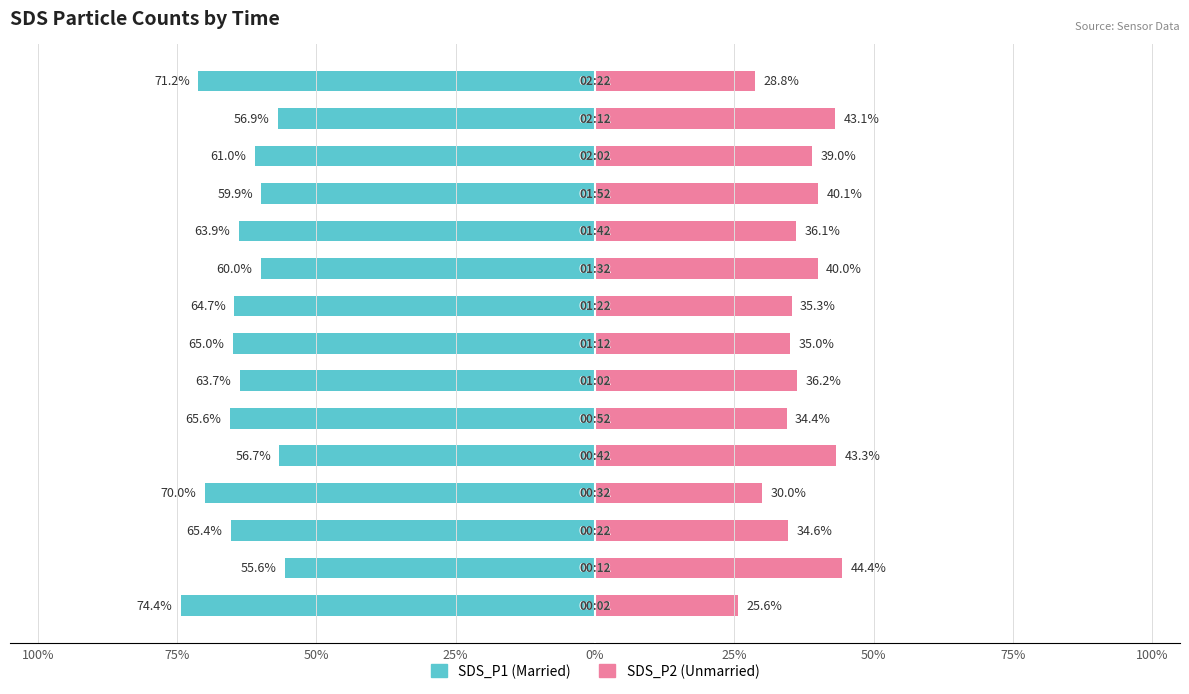

How many values in the SDS_P2 series exceed 36?

8